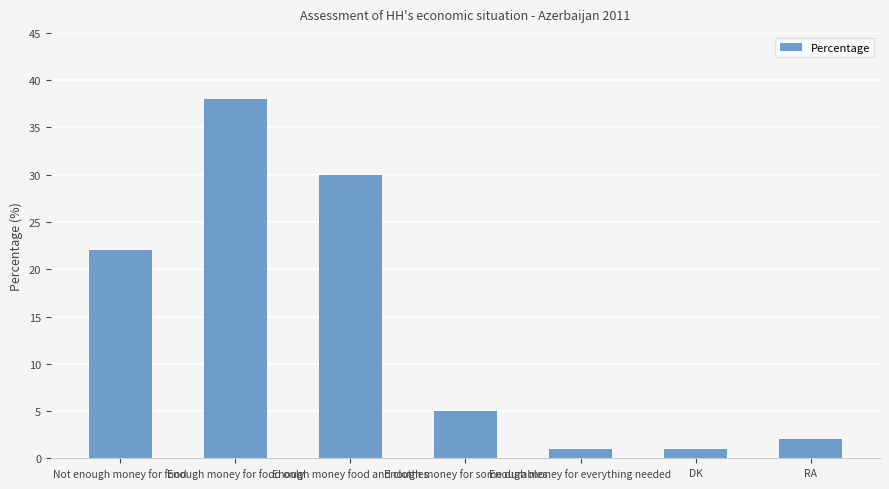

What is the change in value from Not enough money for food to Enough money for food only?

+16